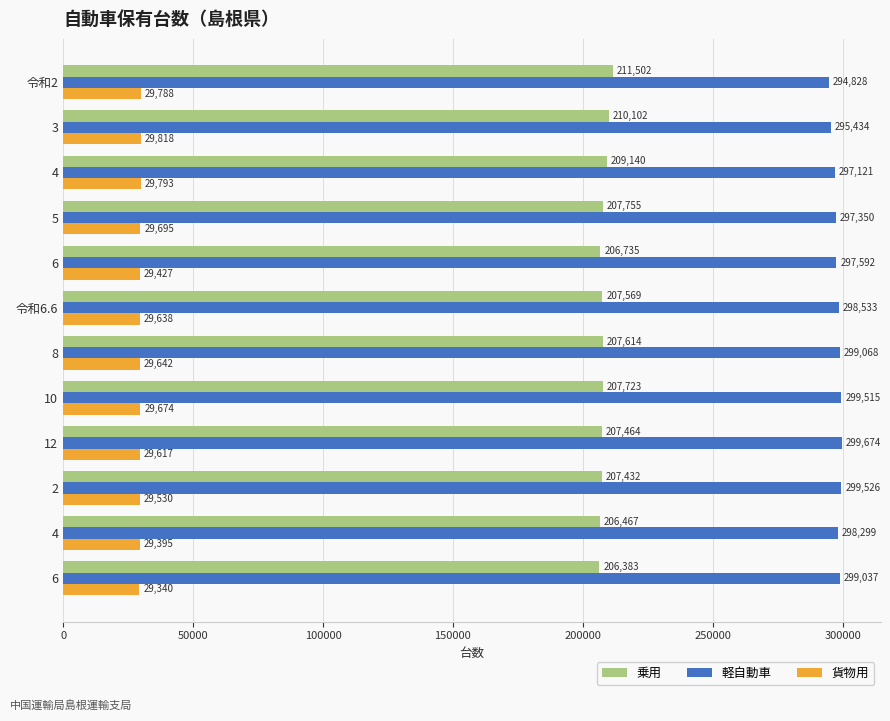

What is the sum of all 軽自動車 values?

3575977